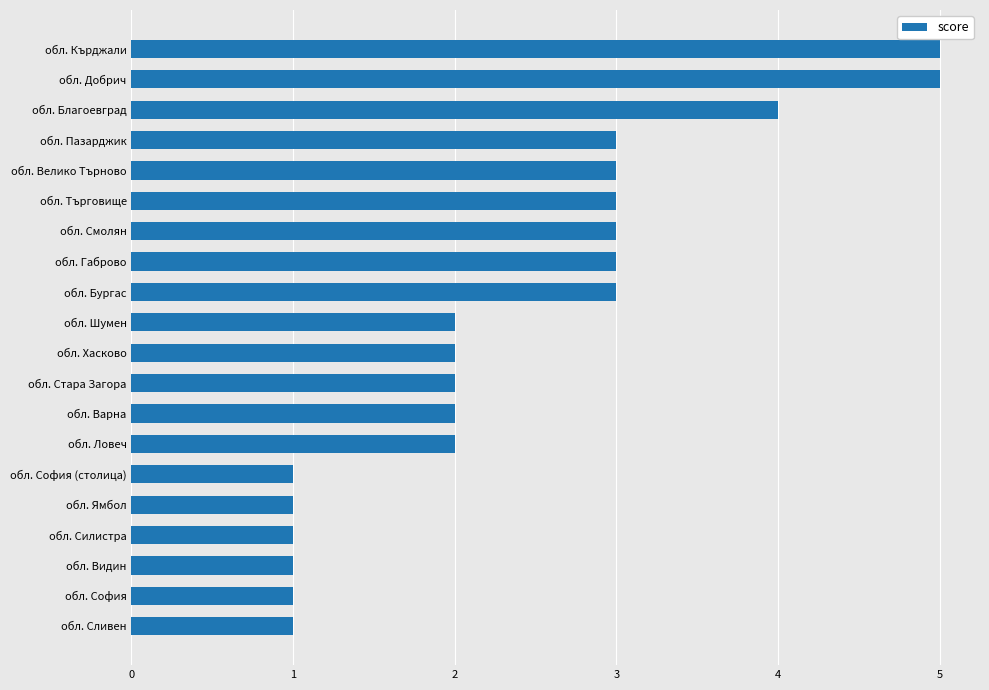

What is the average value?

2